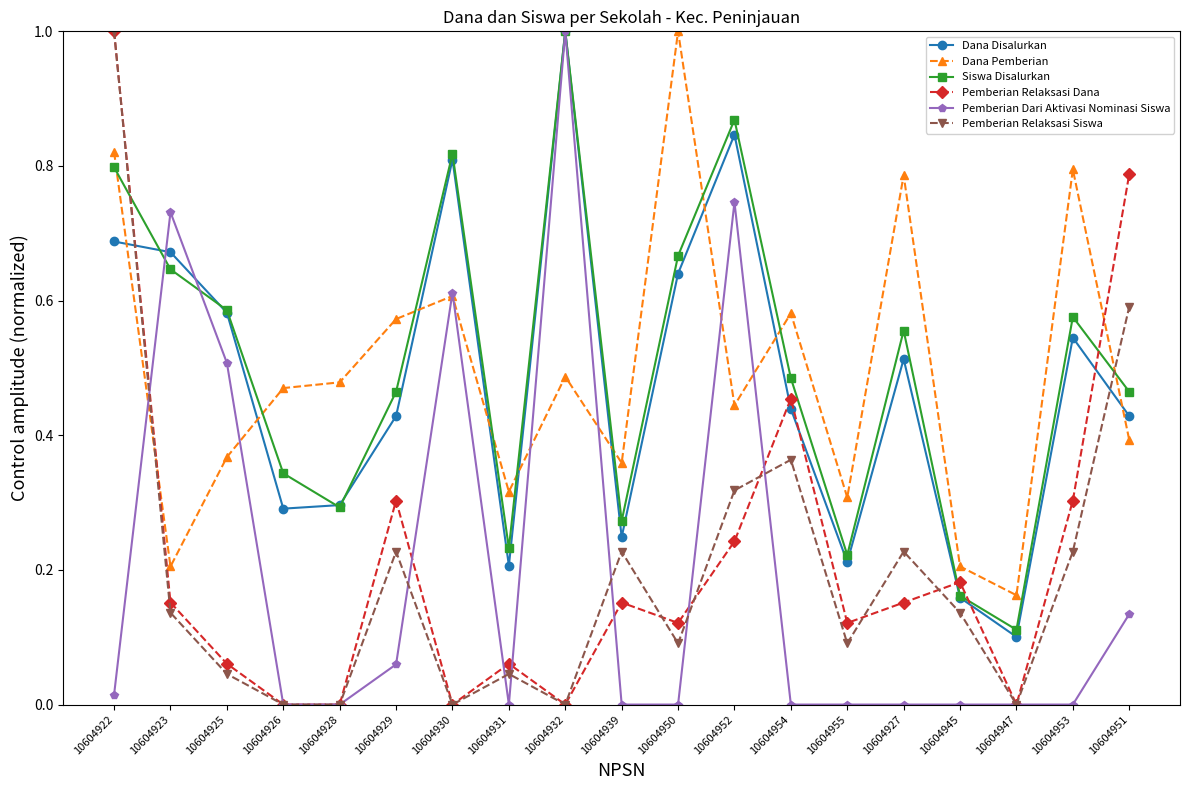

Which series changed the most between 10604954 and 10604945?

Dana Pemberian